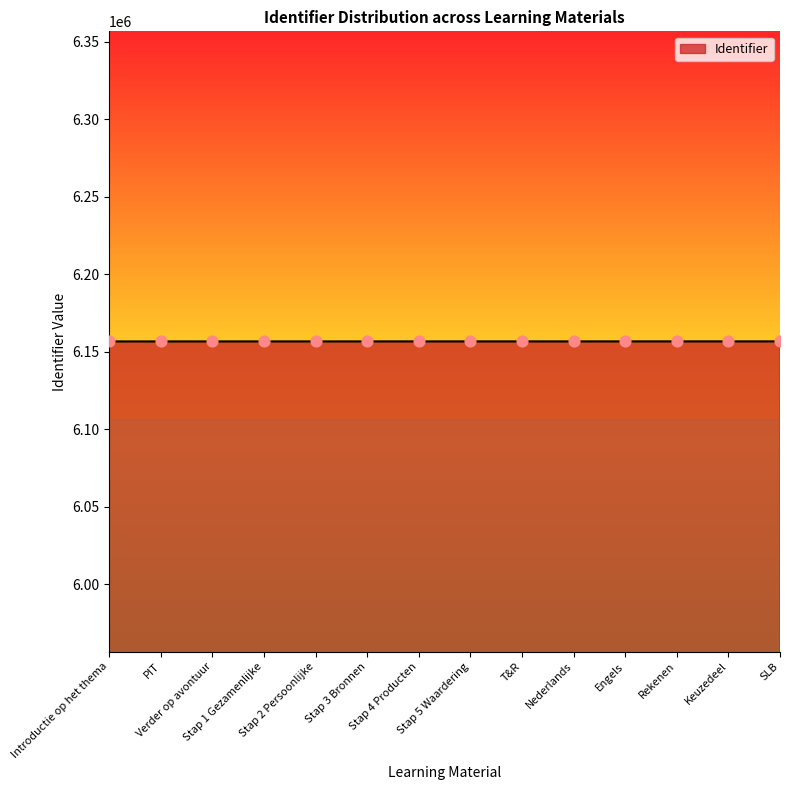

What is the ratio of the value at Stap 3 Bronnen to the value at Stap 1 Gezamenlijke?

1.0